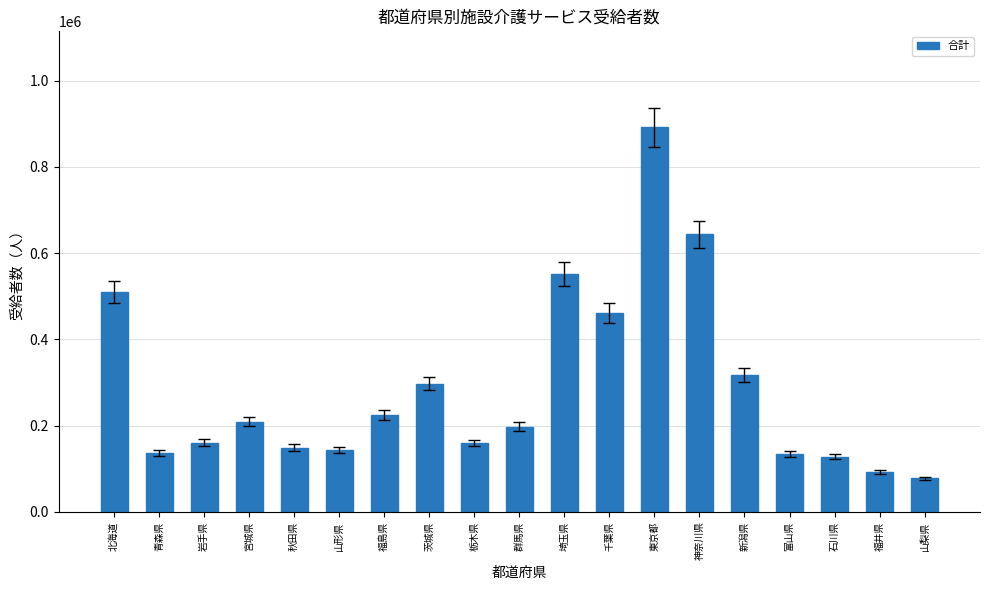

Read the value at 栃木県, to the nearest 50.

159550